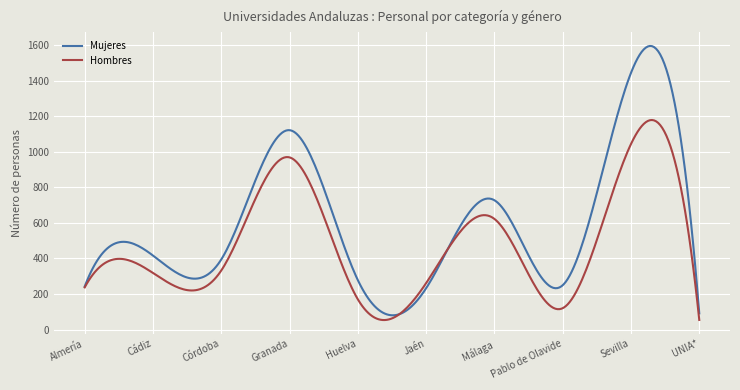

How many categories are shown in the chart?

300